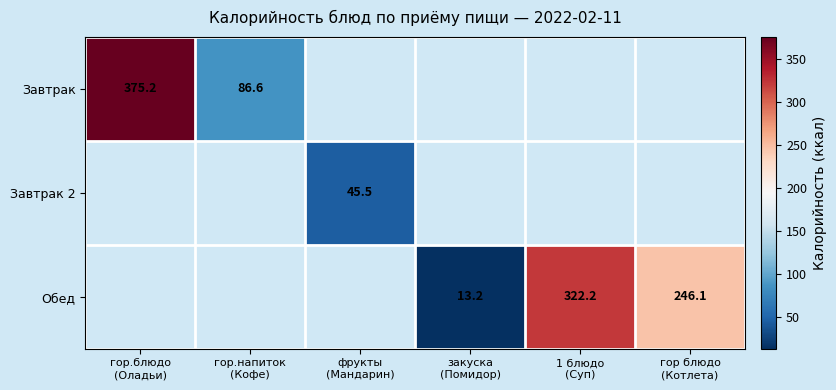

At which label does Обед reach its peak?

1 блюдо (Суп)